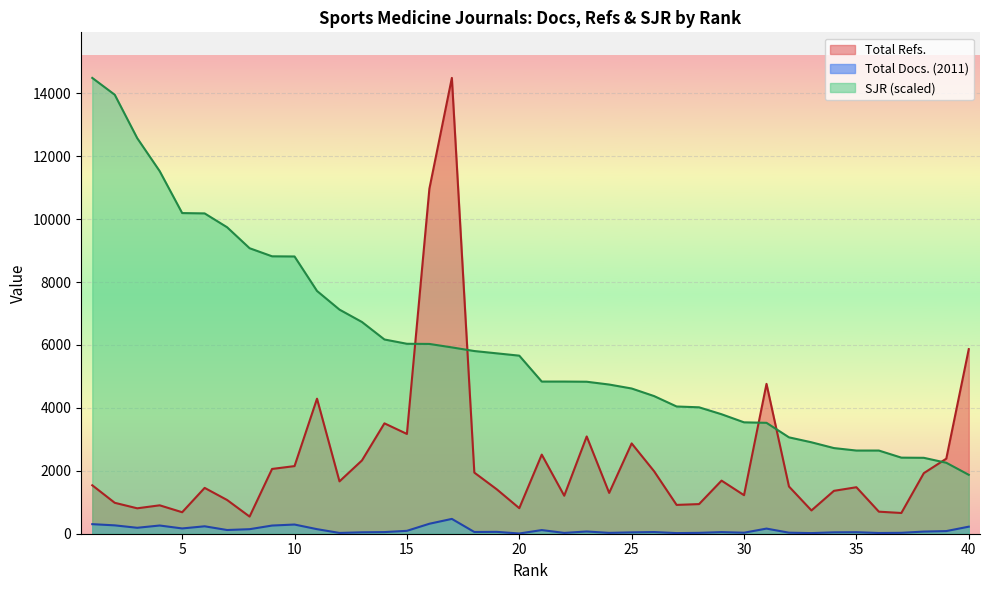

At how many categories does at least one series exceed 12041?

4